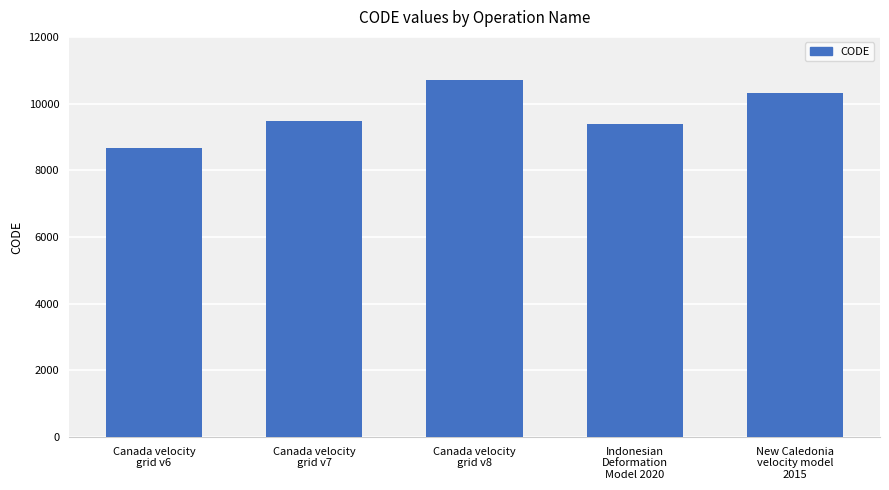

What is the difference between the values at Indonesian
Deformation
Model 2020 and Canada velocity
grid v7?

108